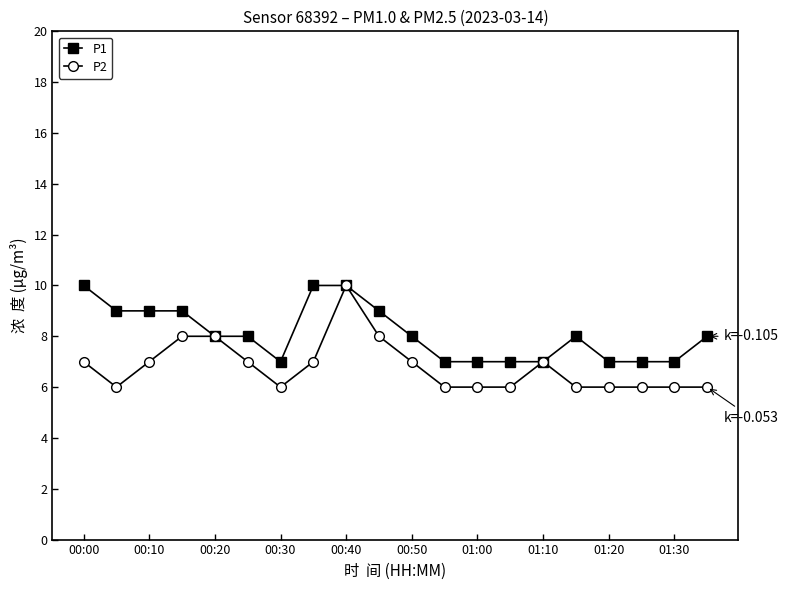

What is the value of the P2 point at the 12th from the left?

6